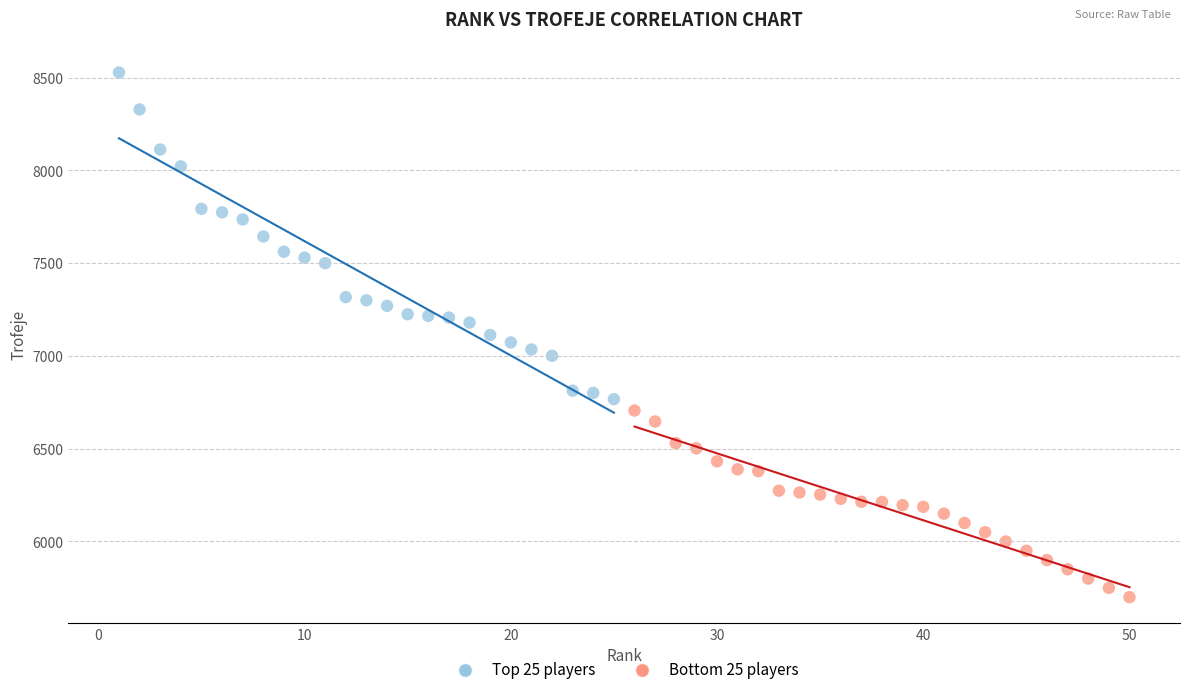

Which series reaches the maximum Y coordinate?

Top 25 players